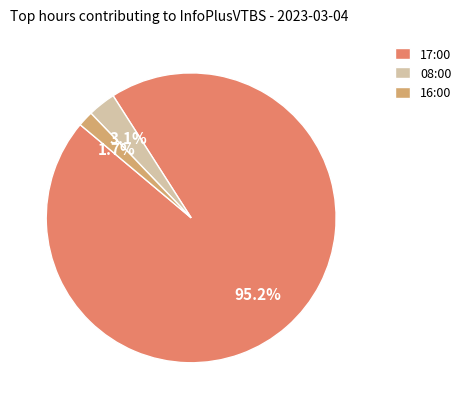

Is 08:00 the majority of the pie?

No